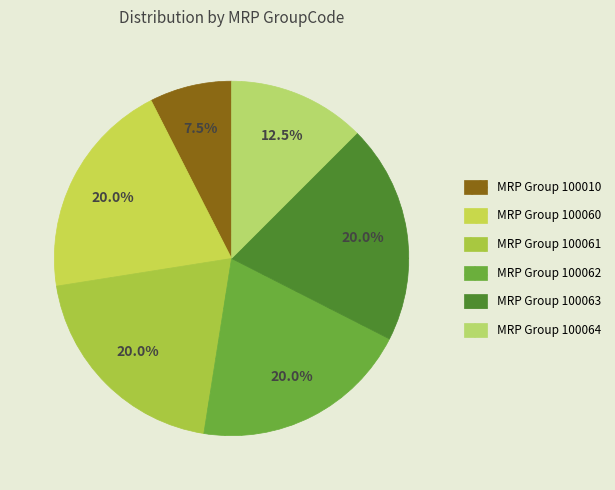

Count the number of slices in the pie.

6